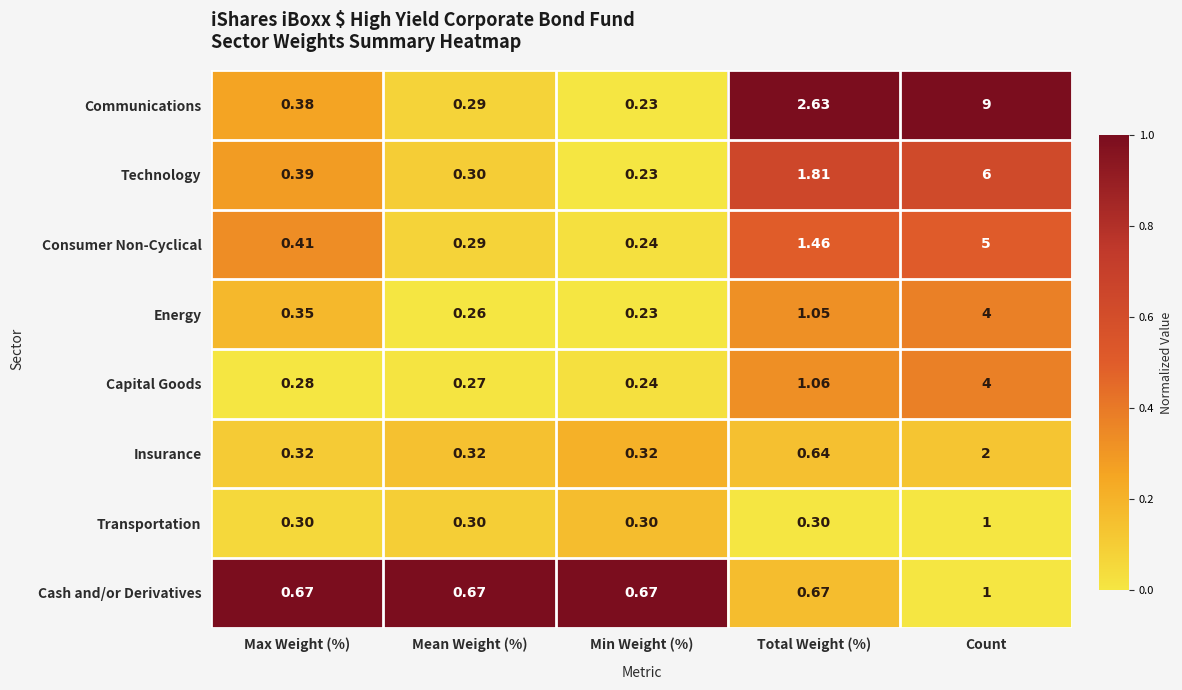

How many distinct data groups are displayed?

8